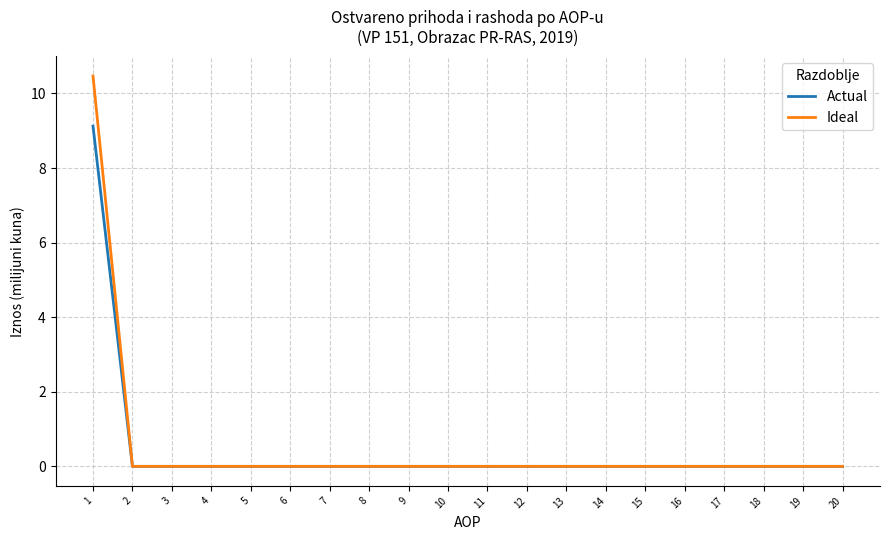

Rank the series by their maximum value, from lowest to highest.

Actual, Ideal